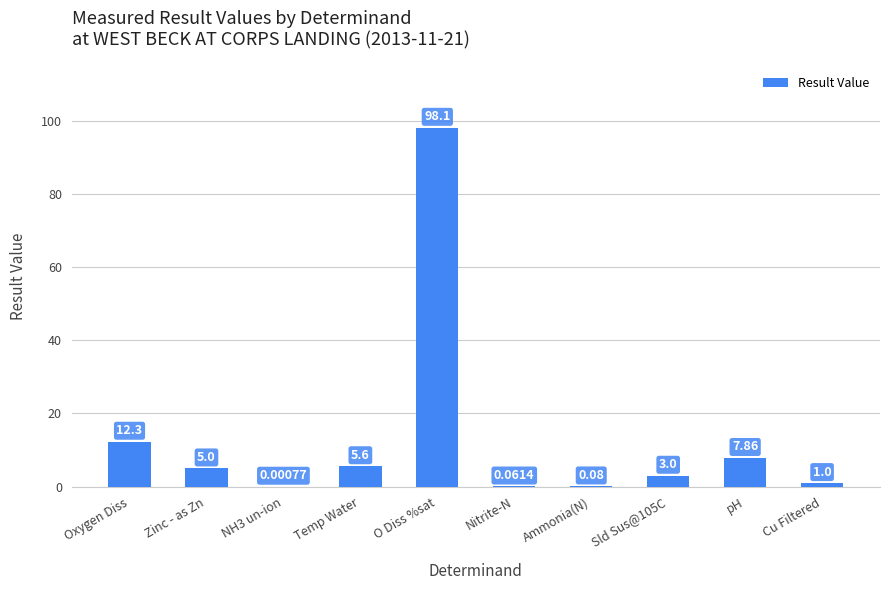

Where does the data first go above 5?

Oxygen Diss